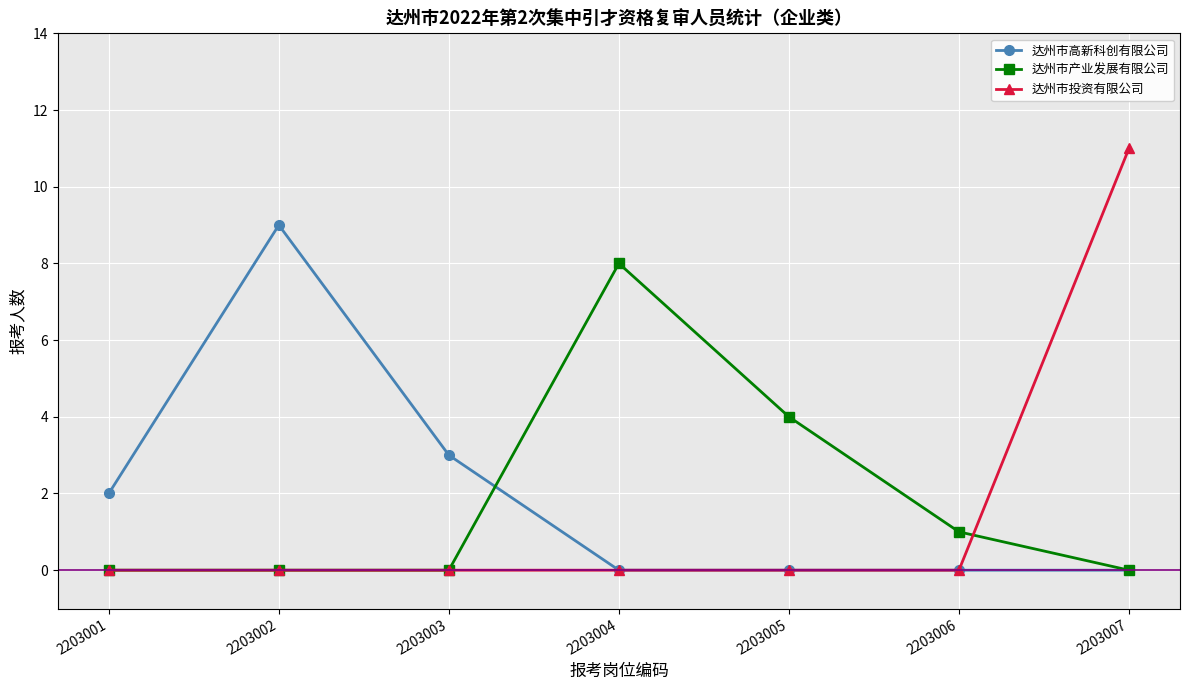

At which category is the sum across all series the highest?

2203007